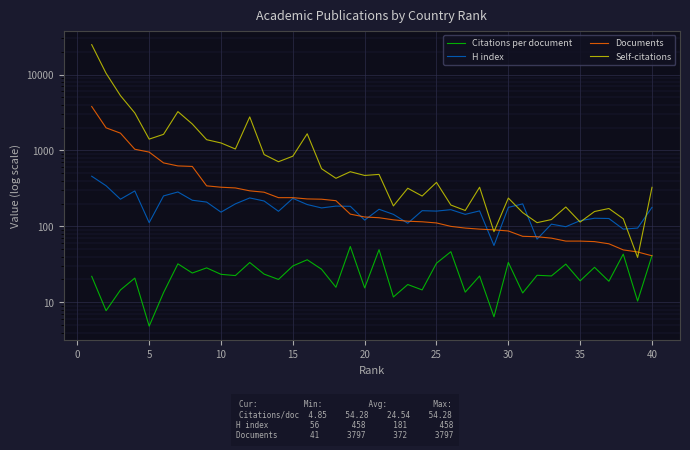

What is the value of the Self-citations point at the 6th from the left?

1632.0